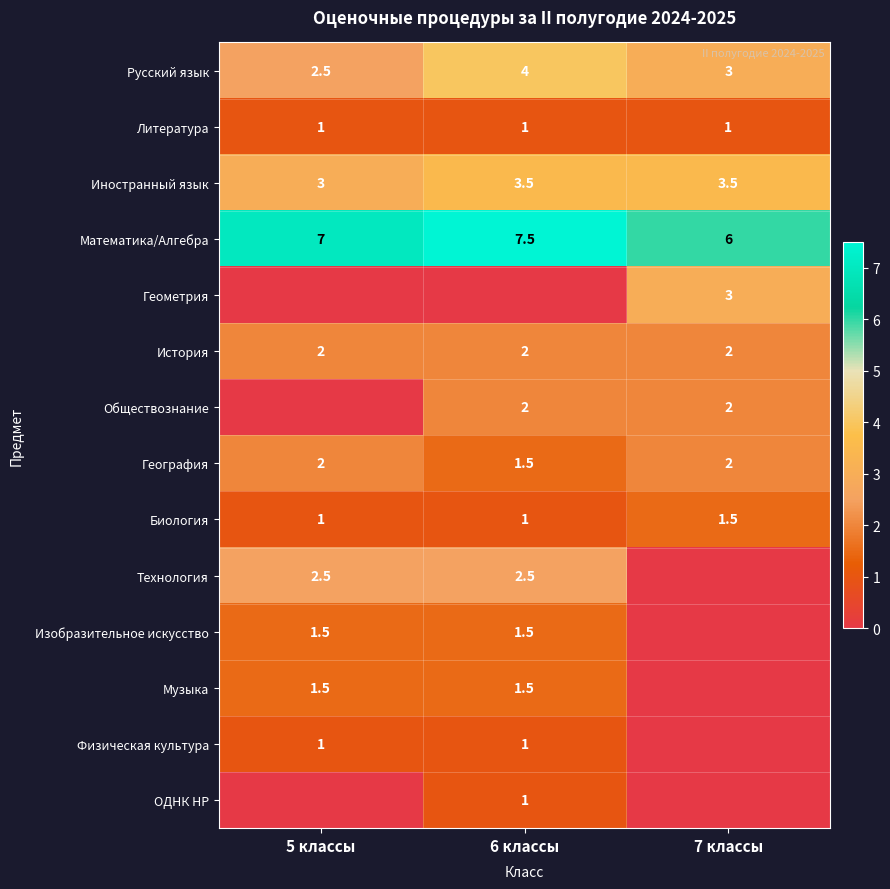

Is it true that Русский язык equals 2.5 at 5 классы?

True